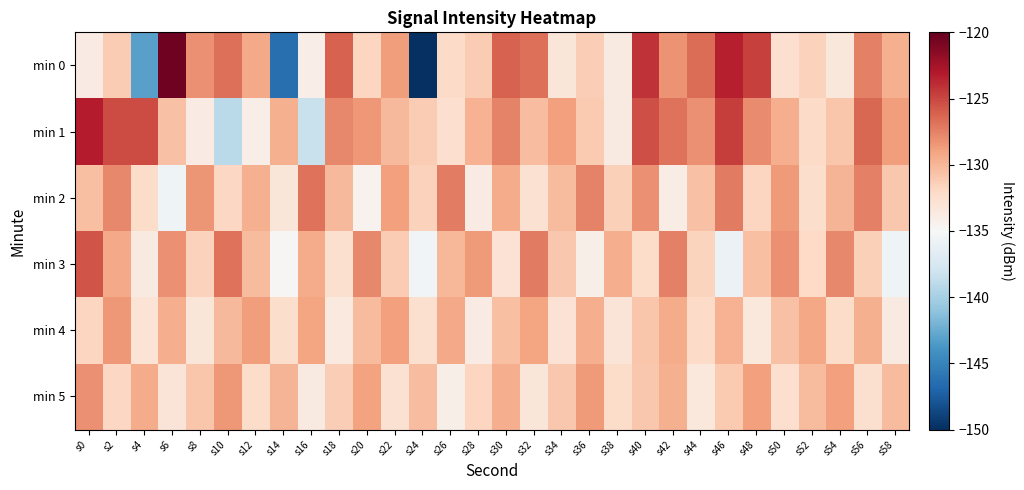

Which series has the largest range (max minus min)?

min 0